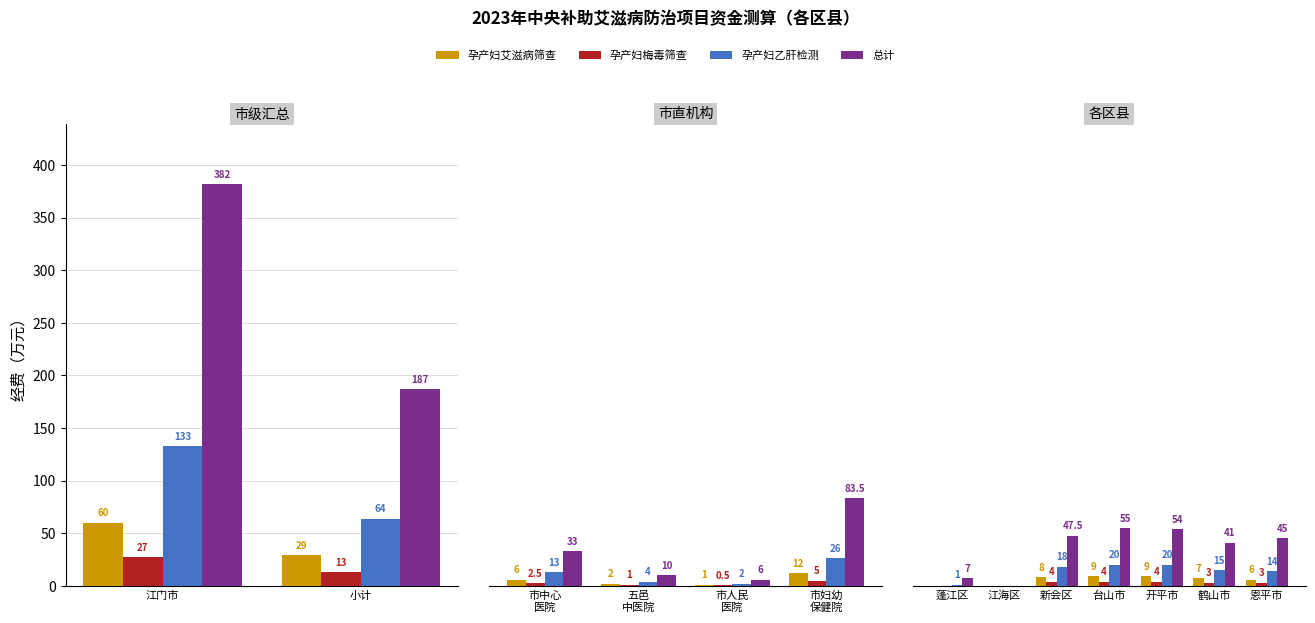

Read the 孕产妇梅毒筛查 value at 新会区.

4.0